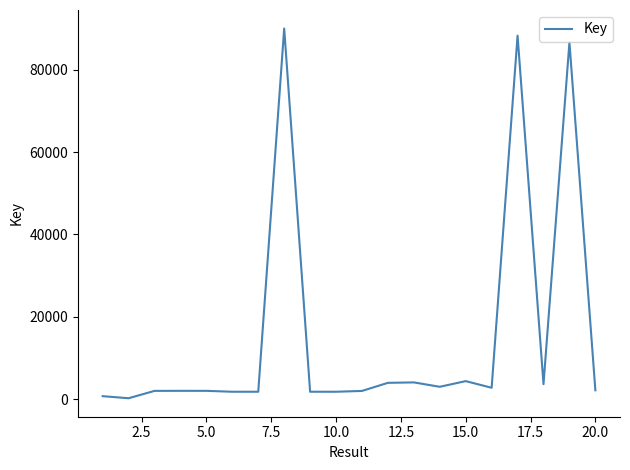

What is the difference between the maximum and minimum values?

89733